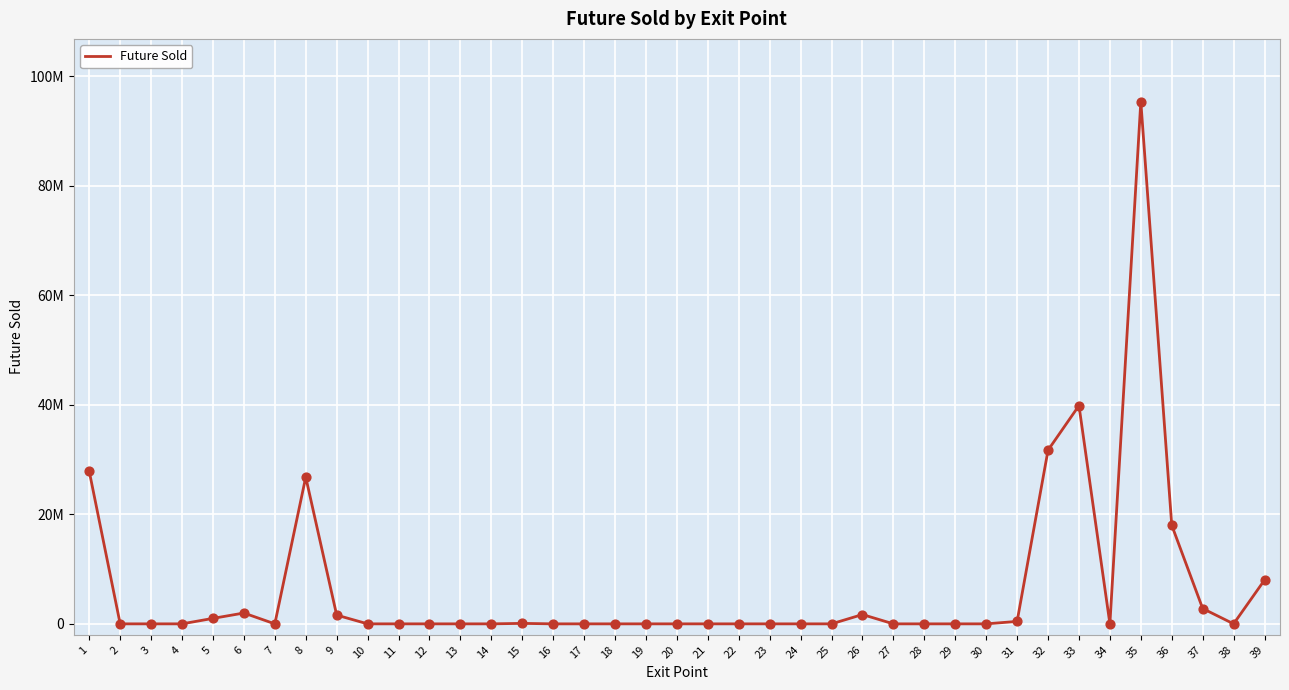

Does the chart have visible grid lines?

Yes